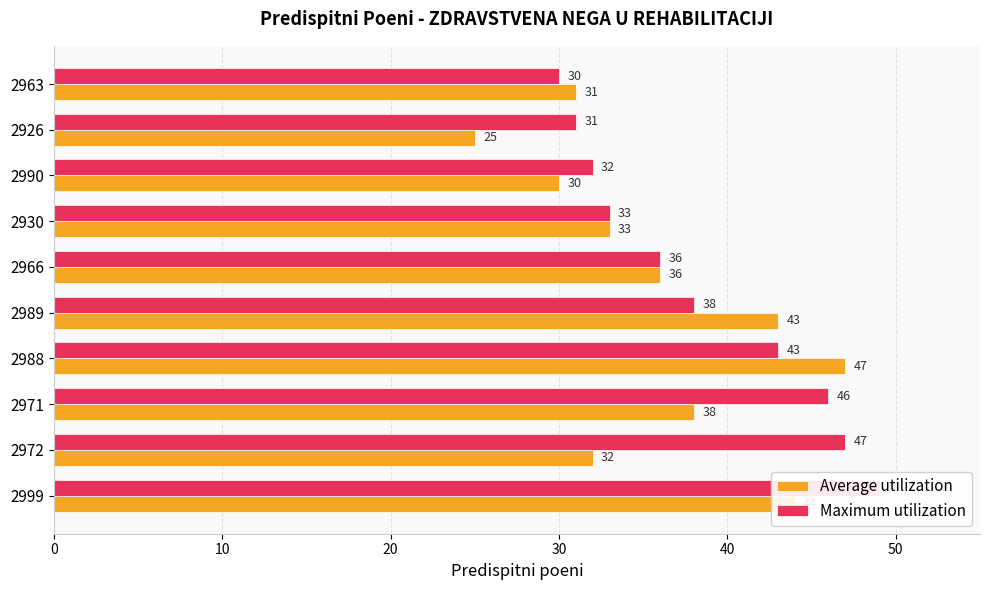

Reading right to left, list all the values displayed in this chart.

Average utilization: 31	25	30	33	36	43	47	38	32	44
Maximum utilization: 30	31	32	33	36	38	43	46	47	49